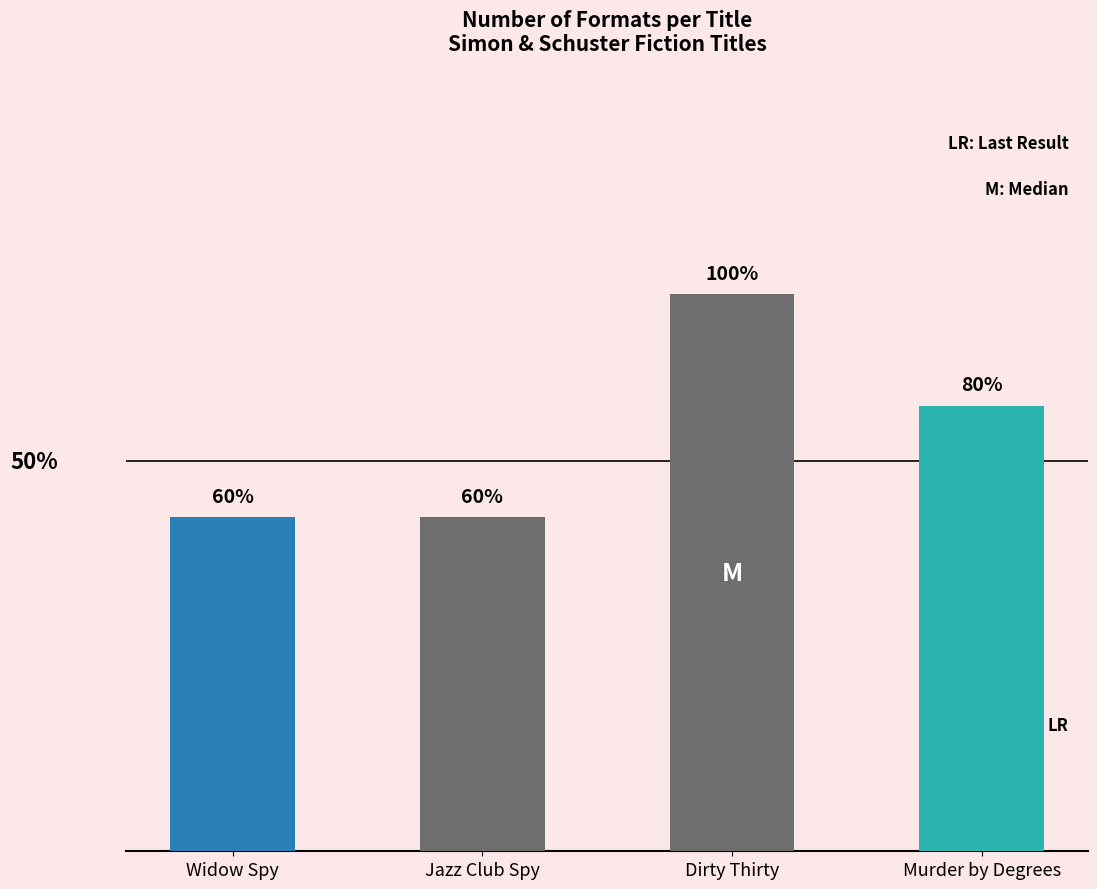

Are the bars horizontal?

No